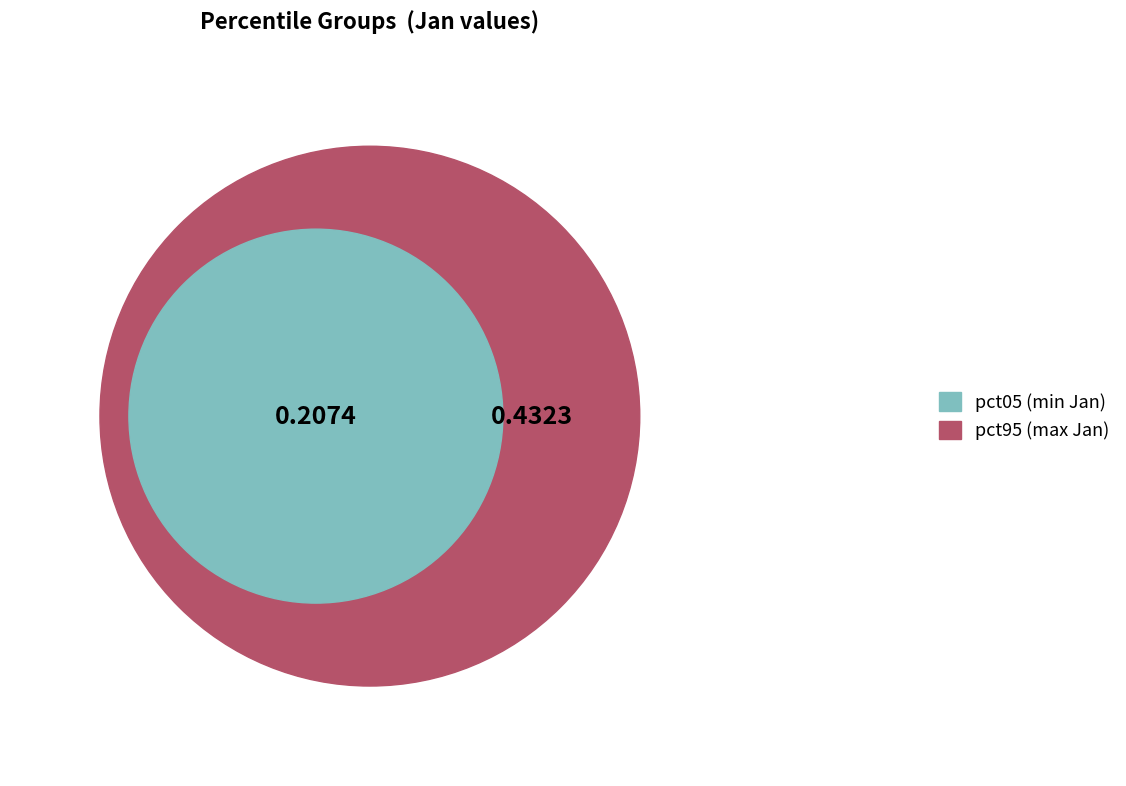

Is it true that pct95 is 15% of the pie?

True